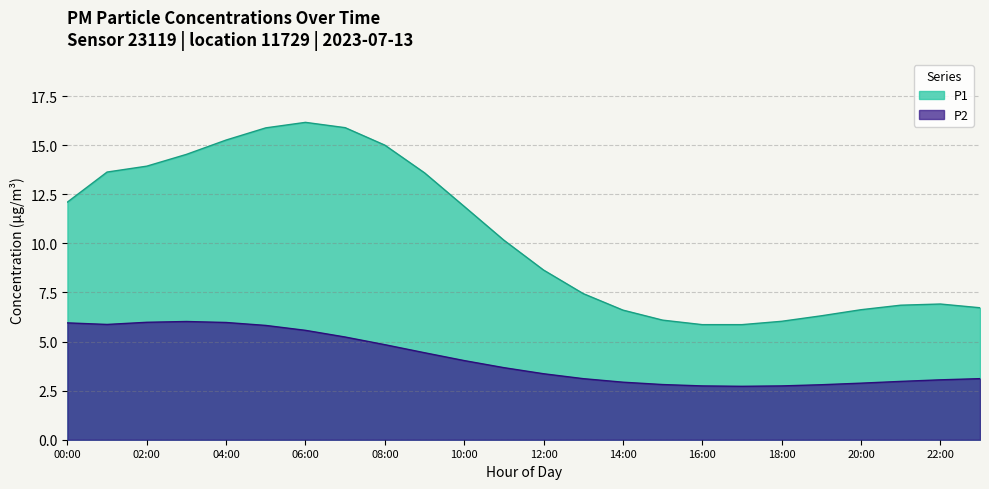

What position from the left is 01:00?

2